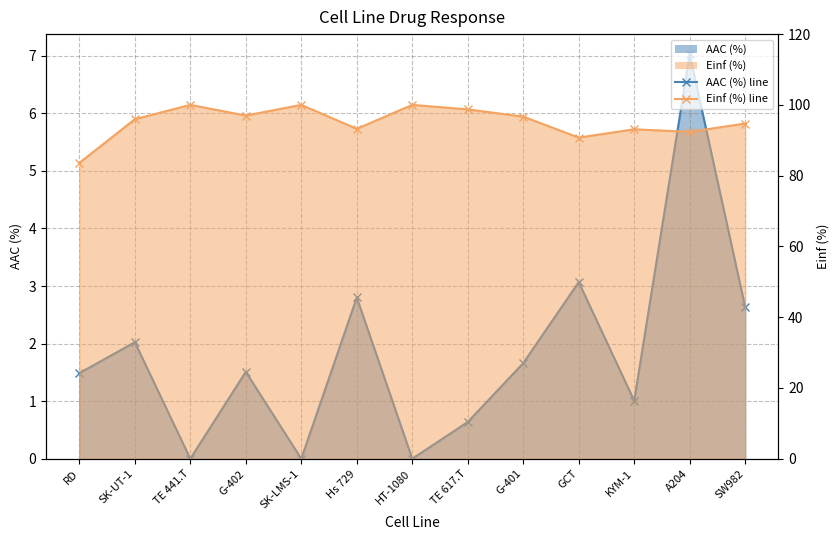

Which label corresponds to the smallest value in the chart?

TE 441.T